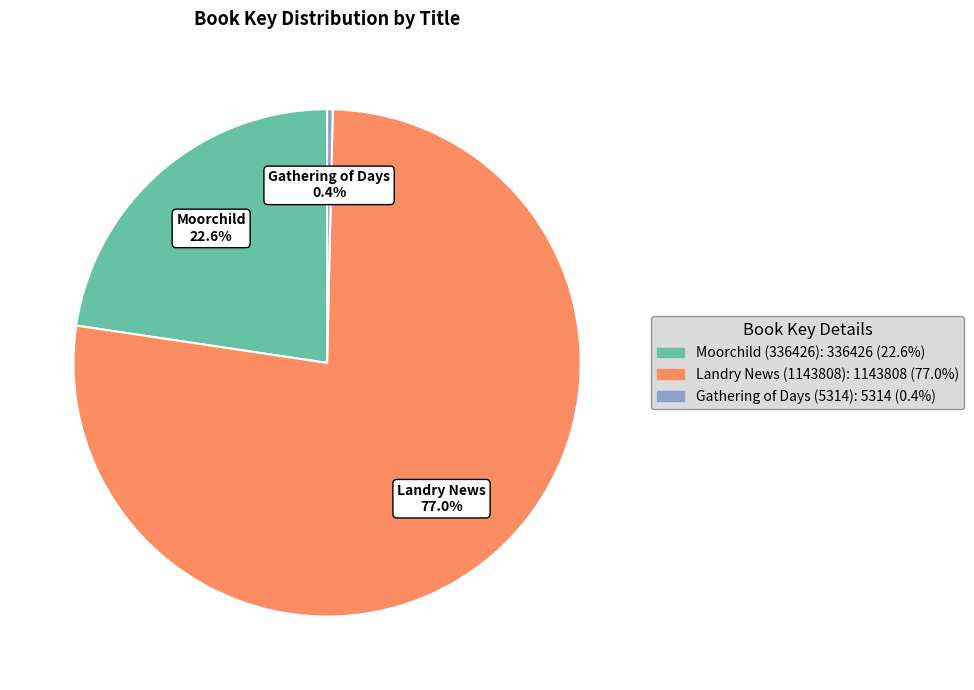

How many segments does this pie chart have?

3